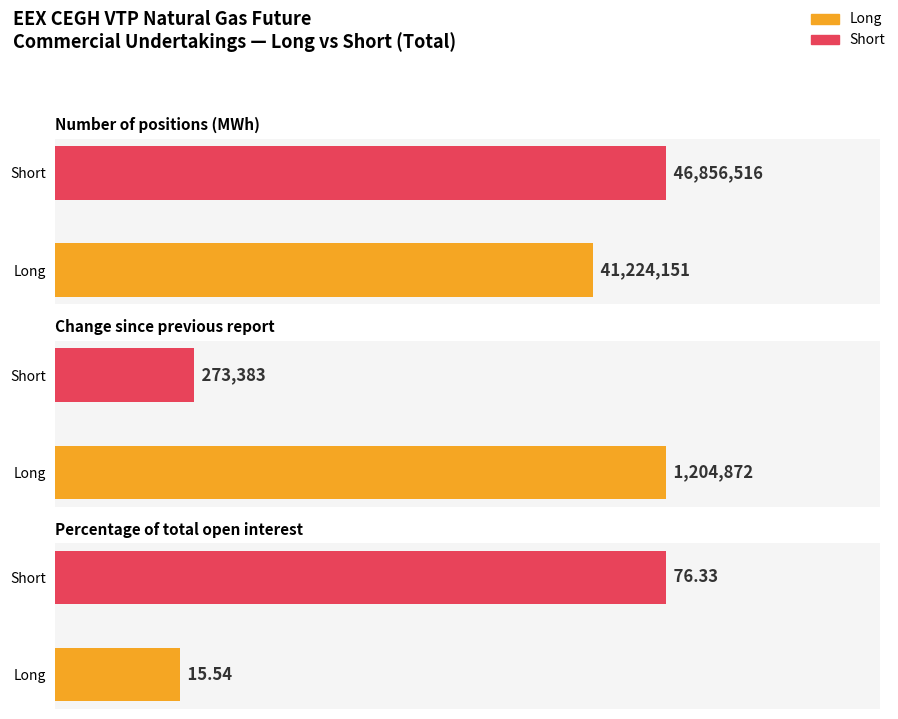

Which series has the largest total across all categories?

Short